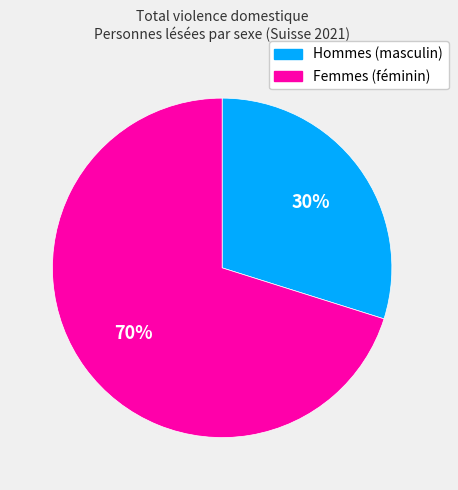

To the nearest percent, what is the average slice percentage?

50%